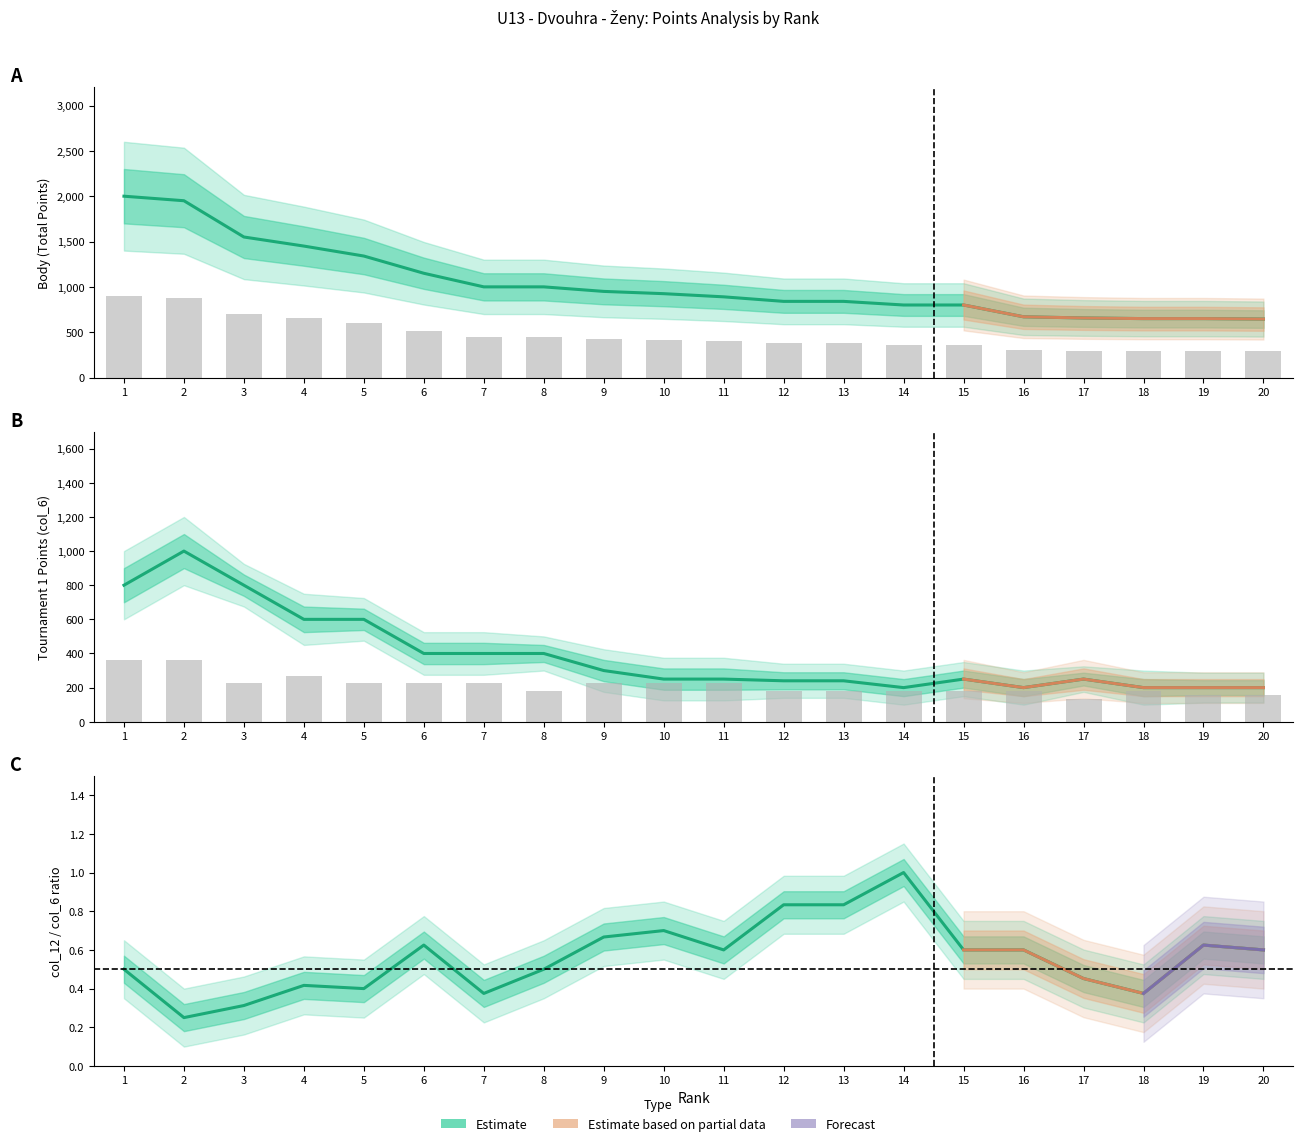

Which series has the largest total across all categories?

Body